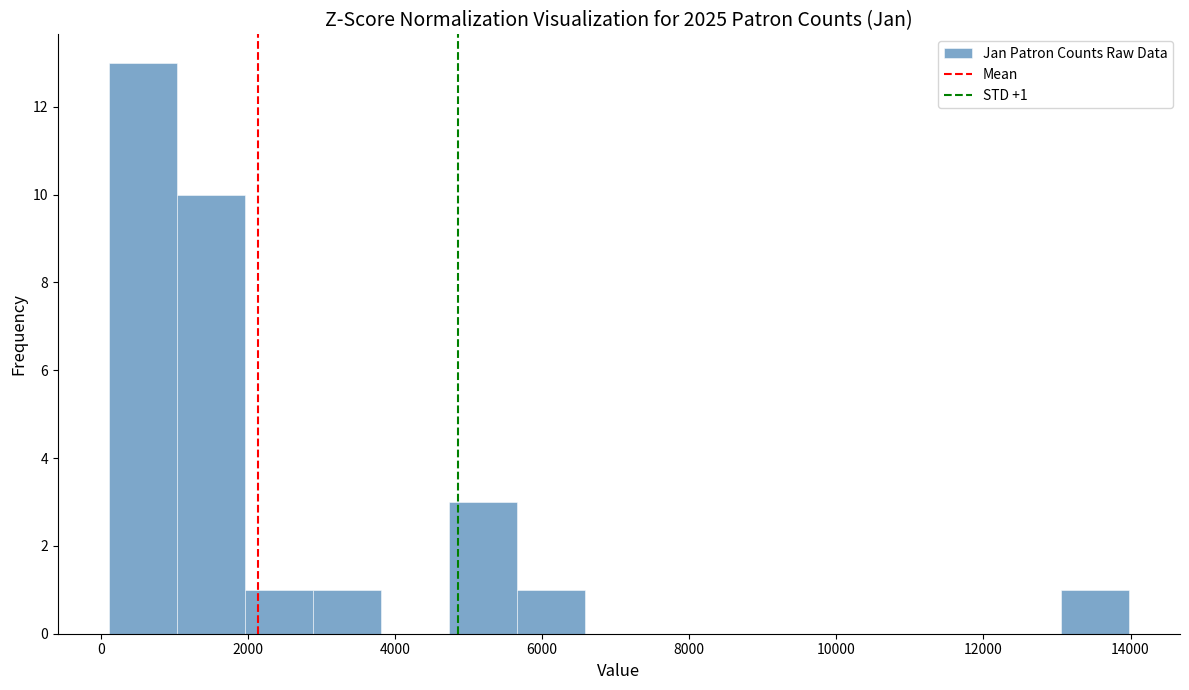

Over which range of the x-axis is the bar tallest?

200 to 1000